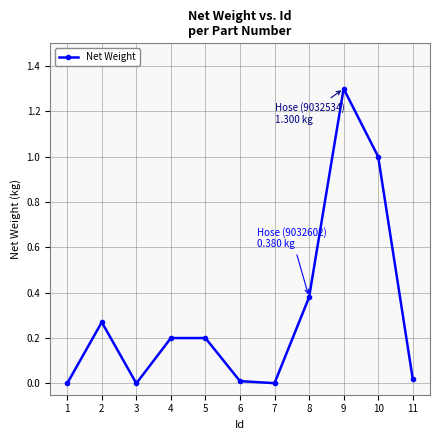

True or false: the data shows 0.0 at 3.

True